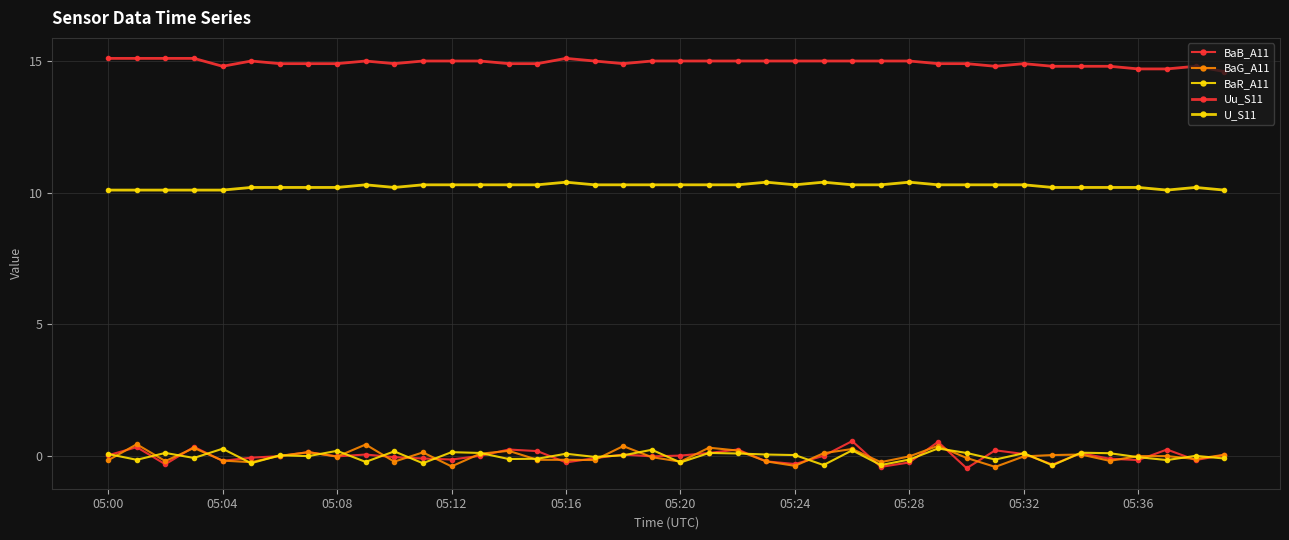

How many lines are shown in the chart?

5